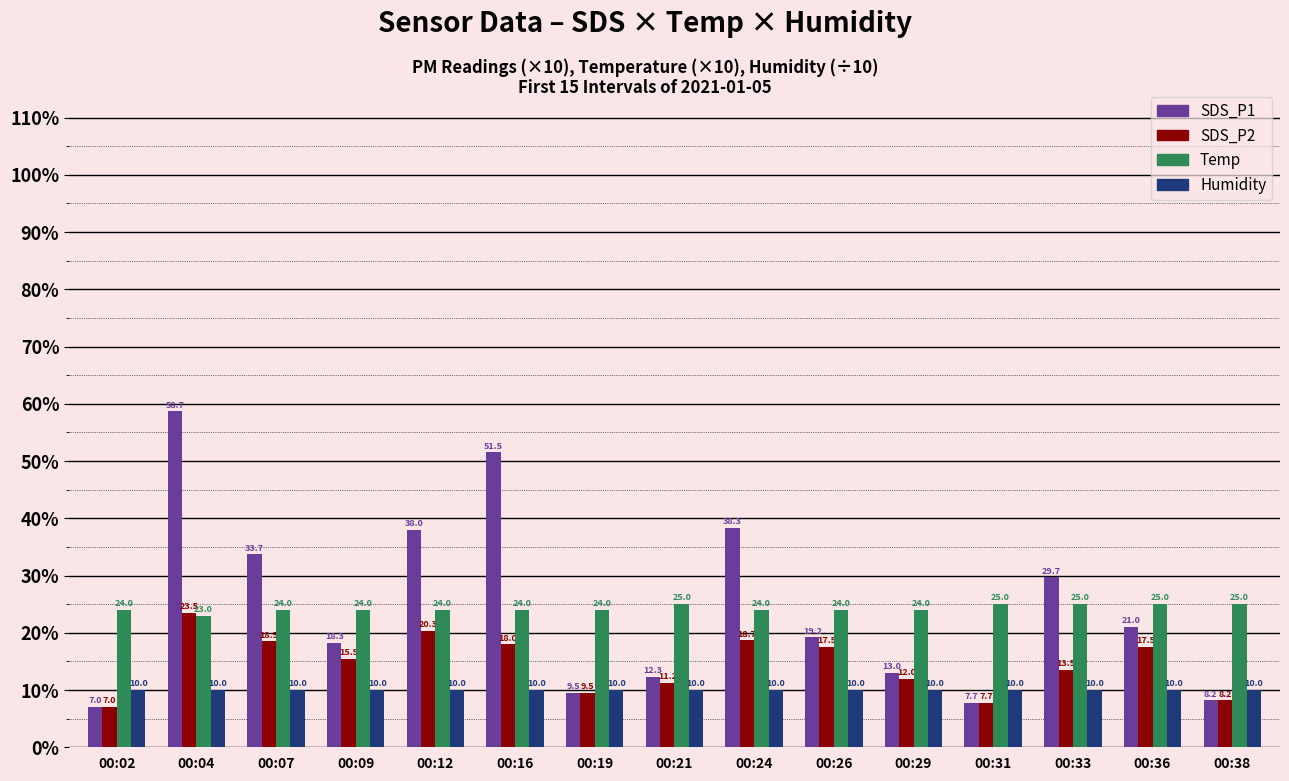

At which category is the sum across all series the highest?

00:04